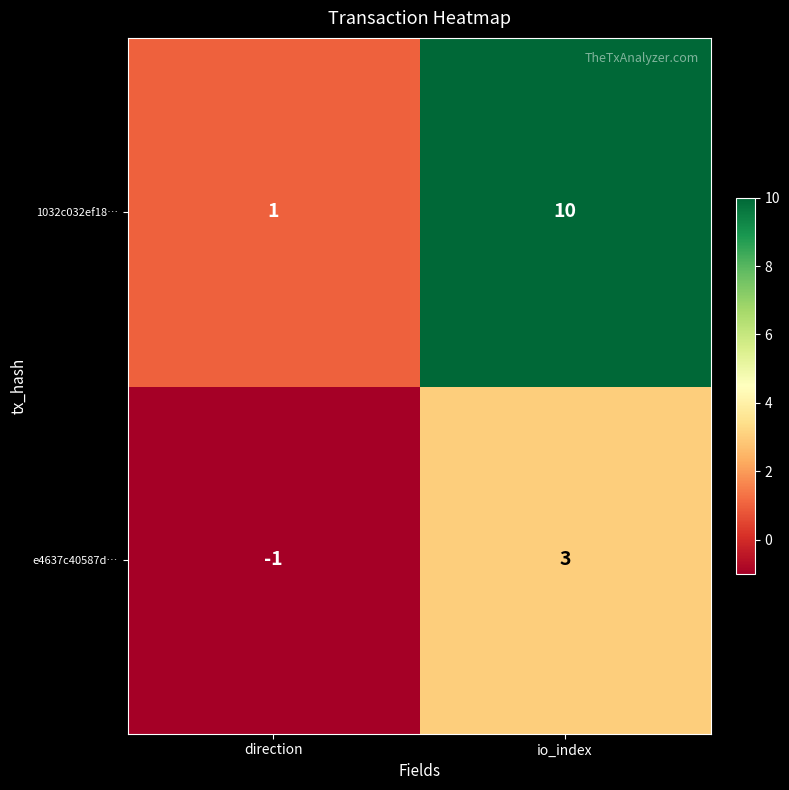

How many series are shown in this chart?

2